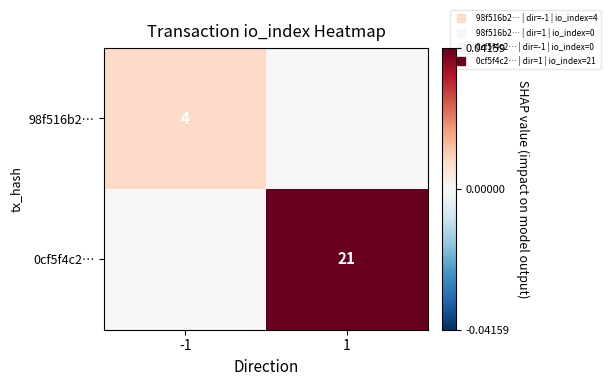

Count the number of data series in this chart.

2